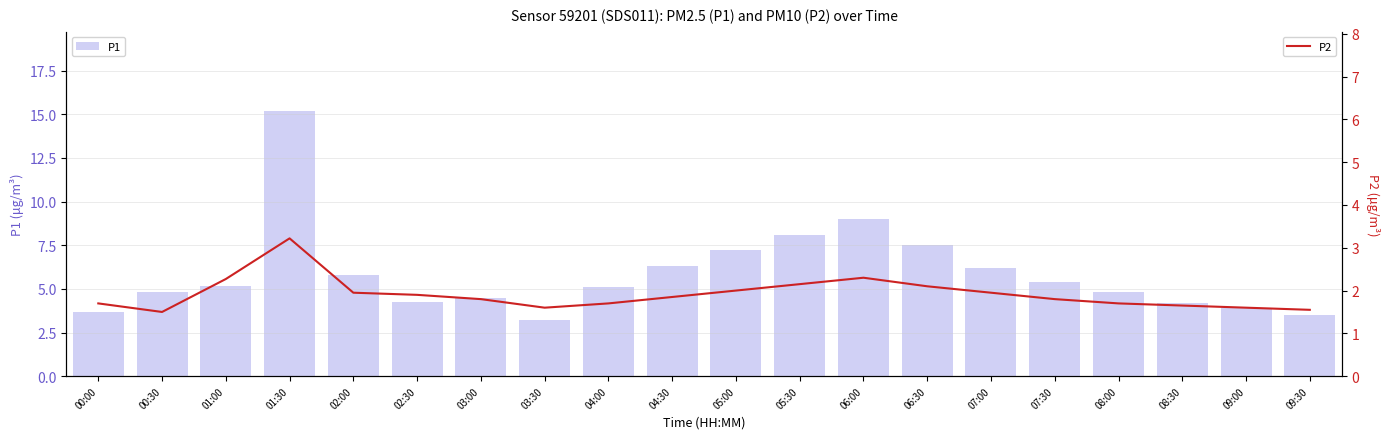

True or false: P1 has a value of 8.1 at 05:30.

True